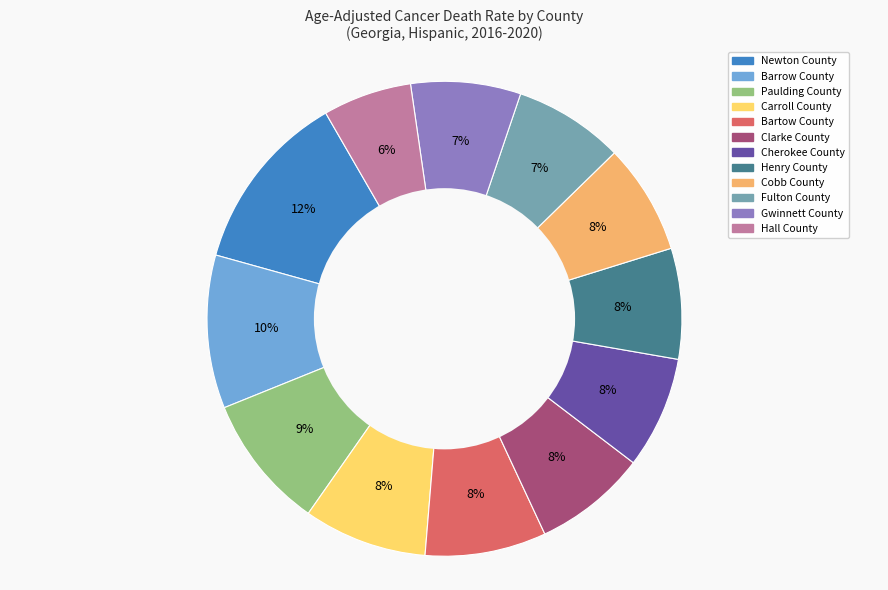

True or false: Gwinnett County accounts for 7% of the total.

True